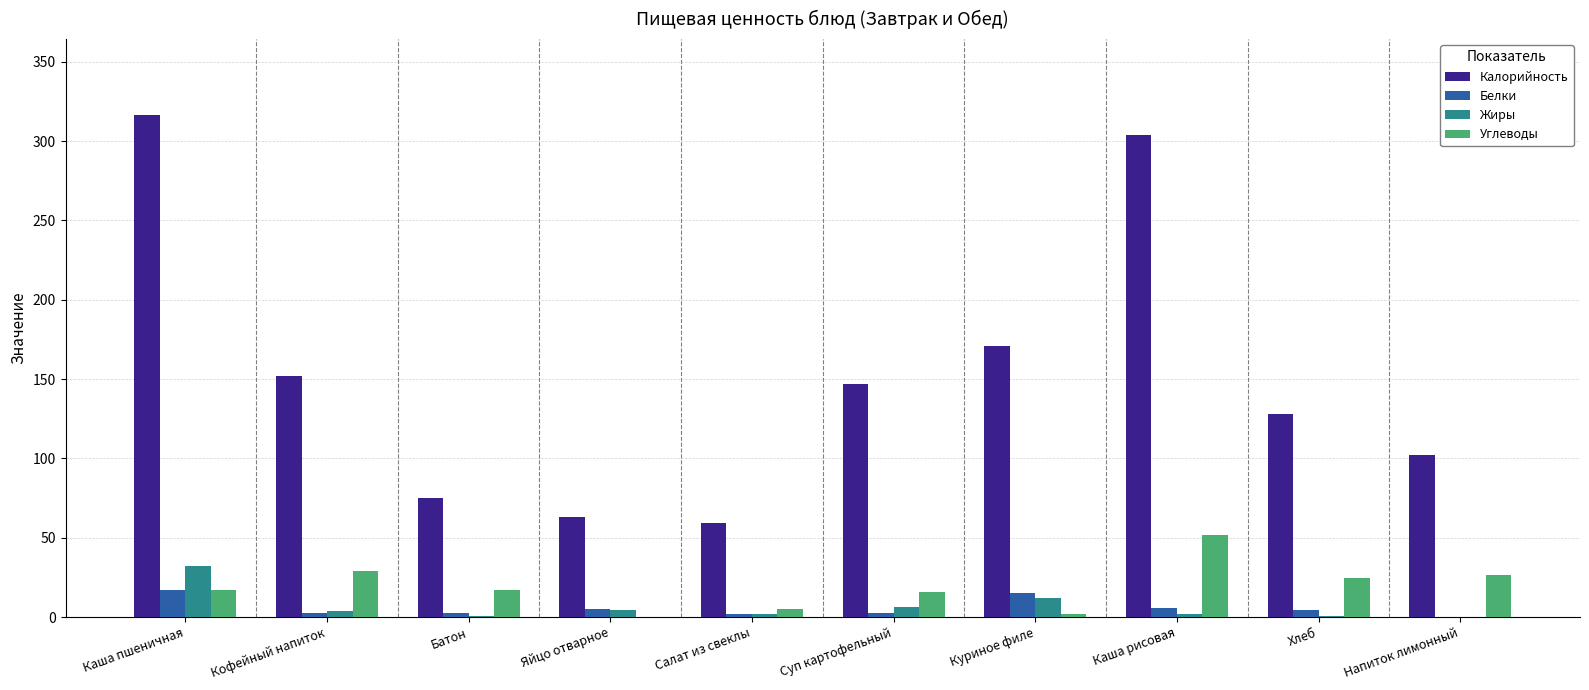

How many categories are shown in the chart?

10